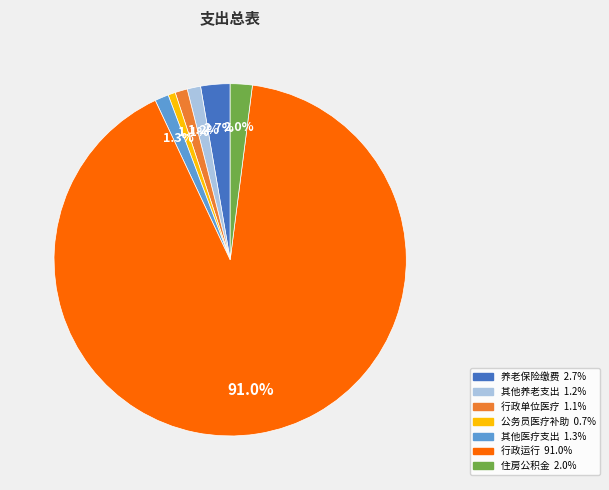

How many segments does this pie chart have?

7